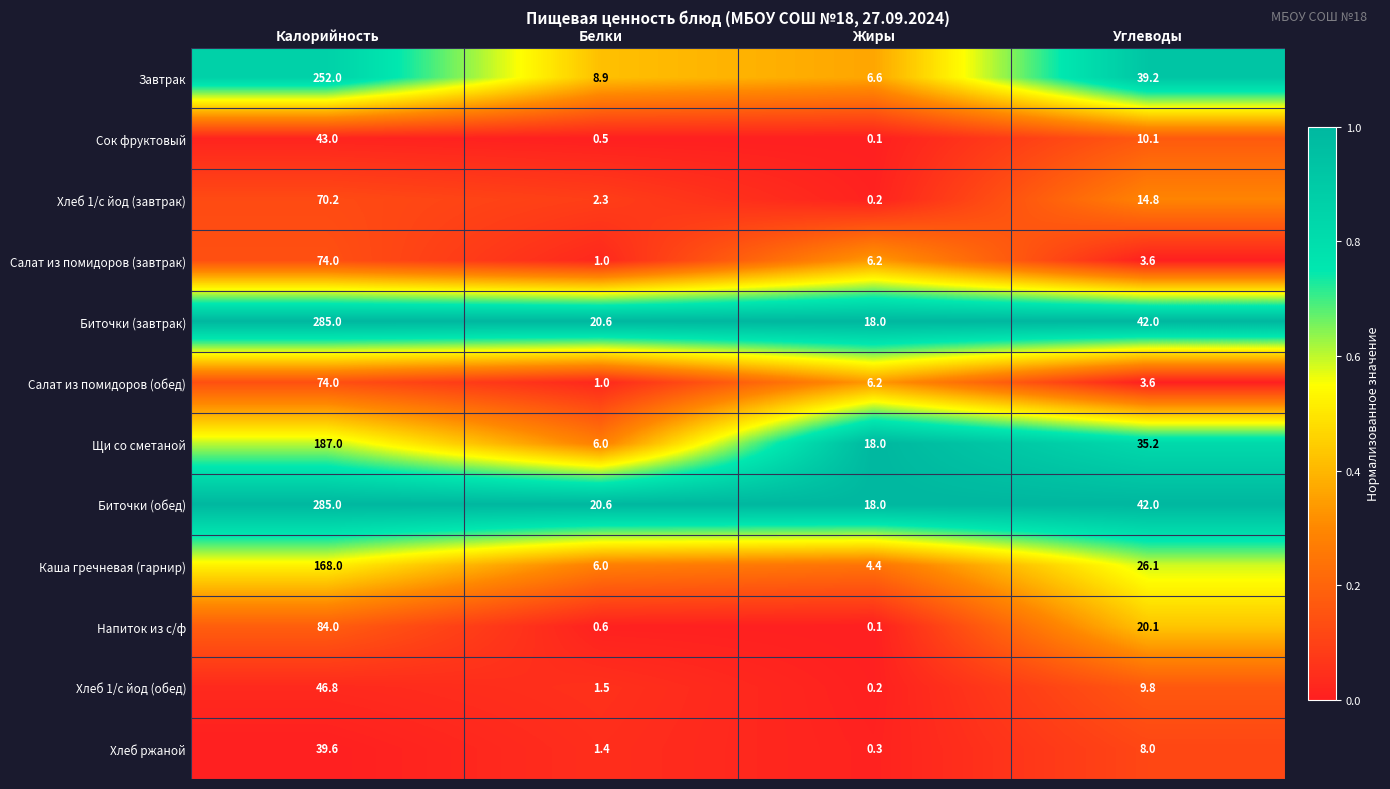

The Хлеб 1/с йод (обед) series shows 0.5 at Белки. True or false?

False